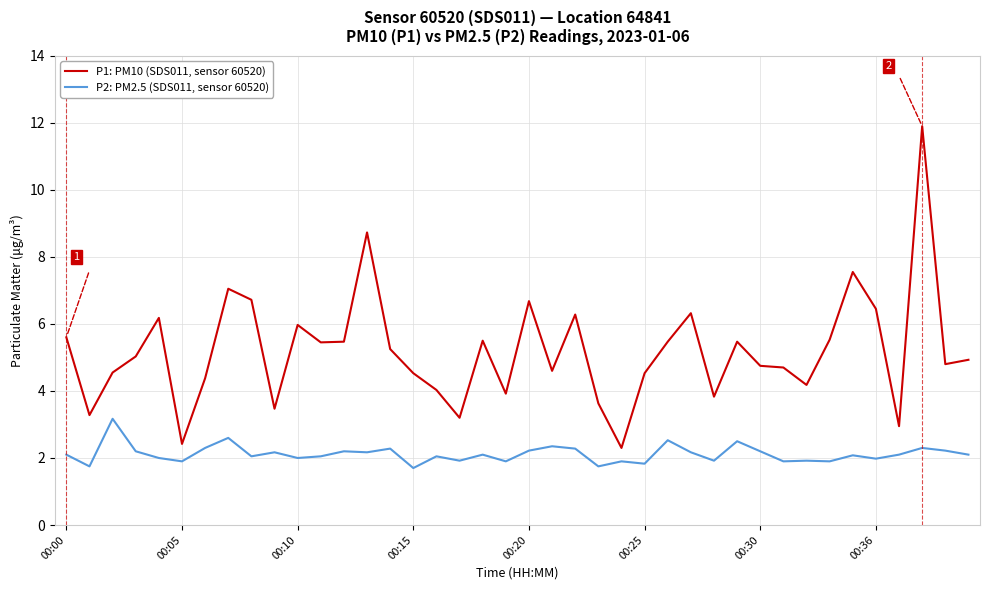

True or false: P1: PM10 (SDS011, sensor 60520) and P2: PM2.5 (SDS011, sensor 60520) cross at least once.

False